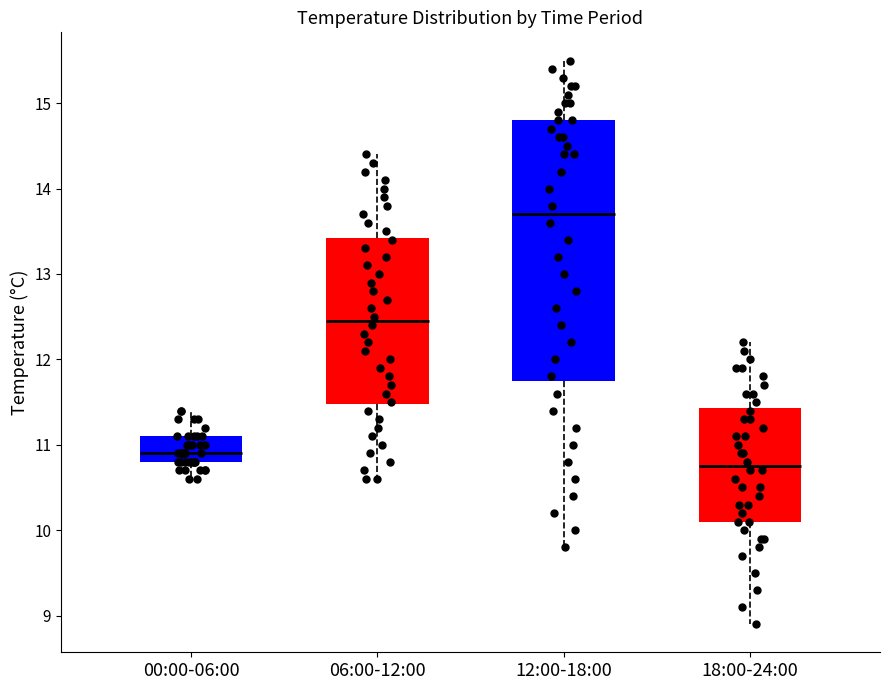

Comparing the boxes themselves (not the whiskers), which one is the tallest?

12:00-18:00